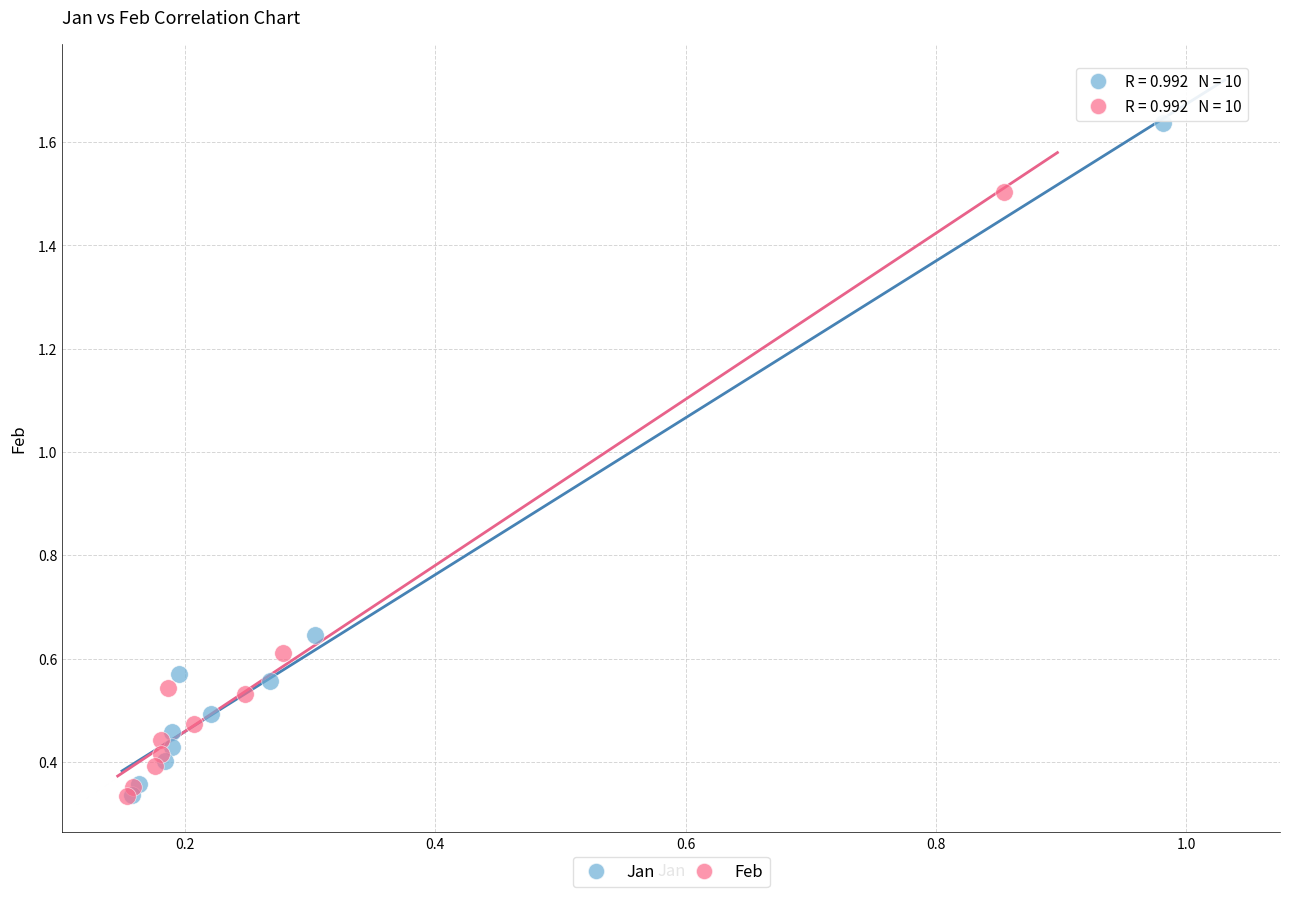

Which series has the widest spread of Y values?

Jan